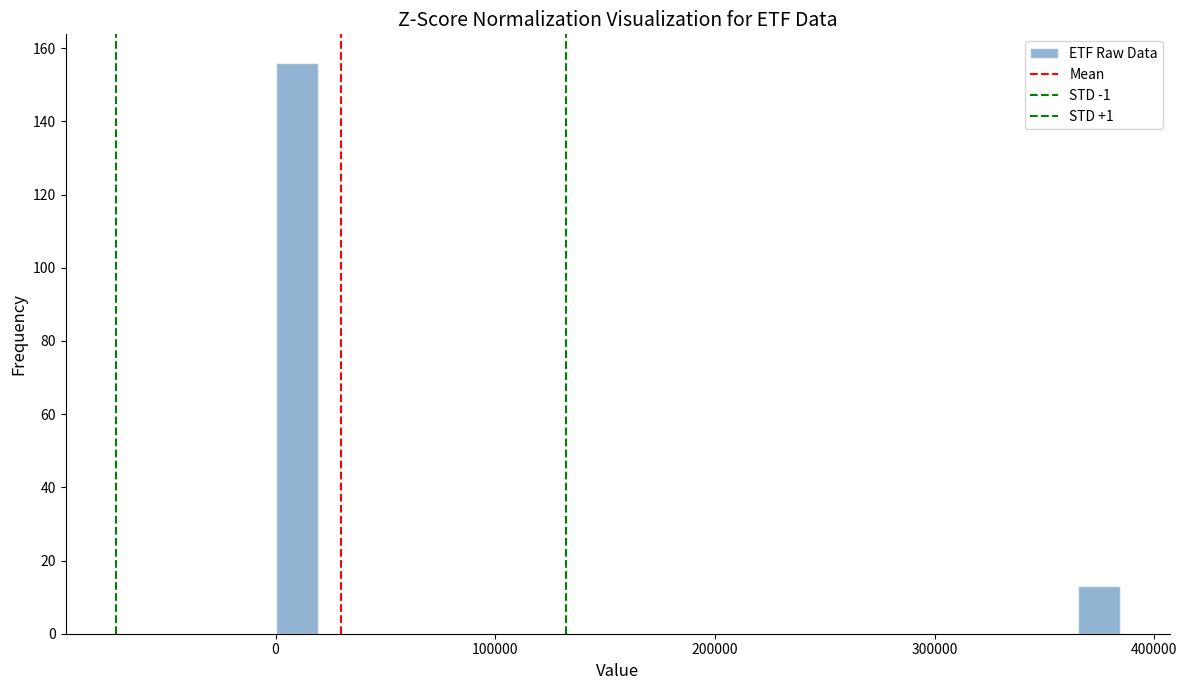

Around what value on the x-axis is the tallest bar? Give the approximate position of its centre, as read against the axis.

10000